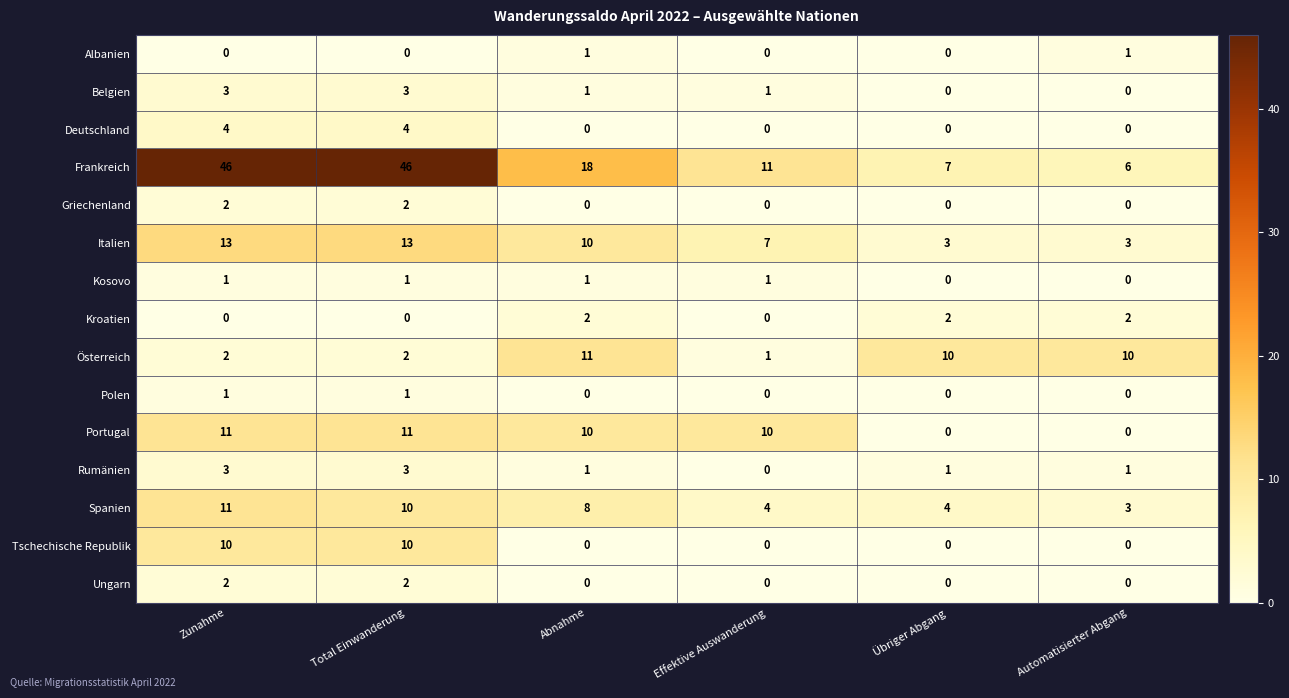

Which series has the largest total across all categories?

Frankreich